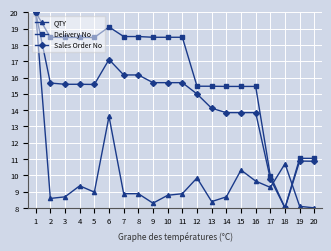

What is the difference between the maximum and minimum values in the QTY series?

12.0